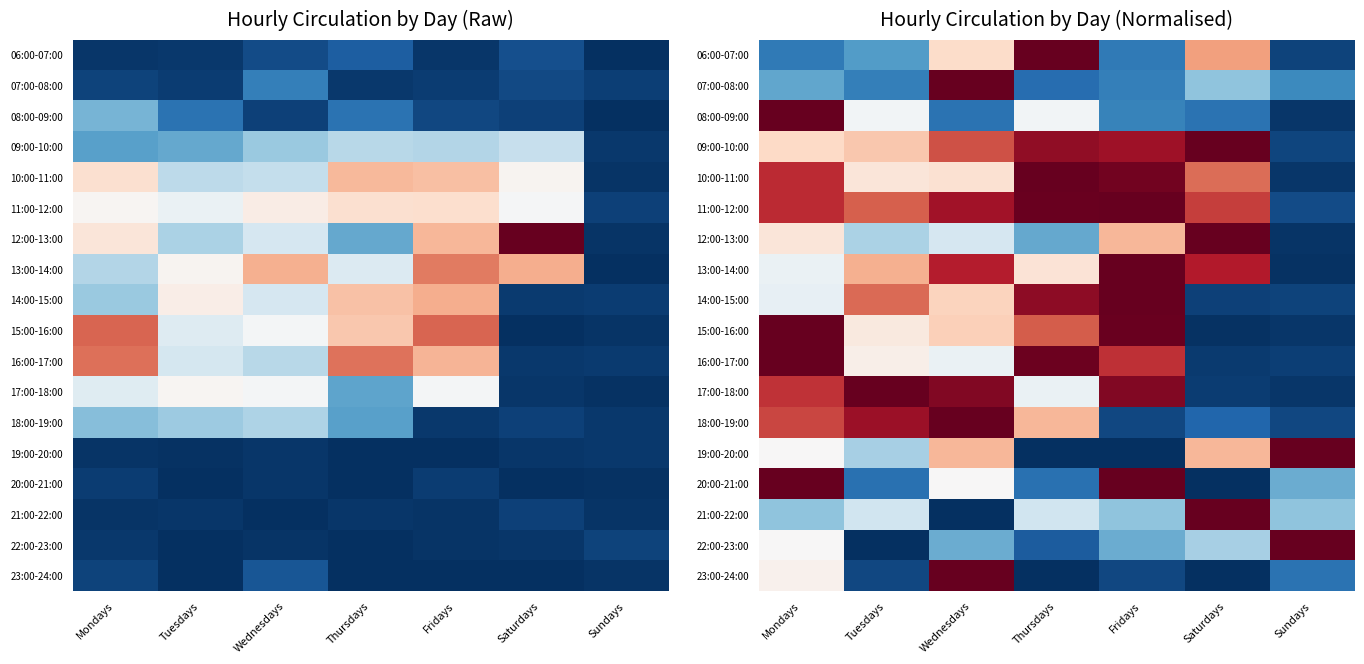

What is the difference between the highest and lowest values at Mondays?

255.6